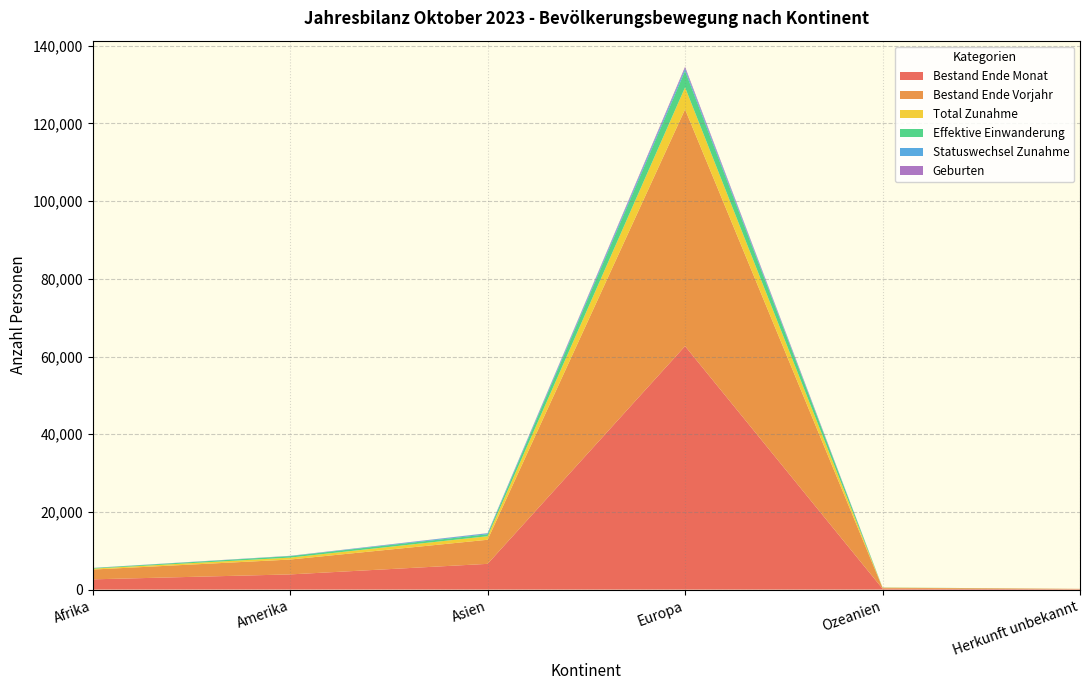

Reading left to right, what are all the values shown in this chart?

Bestand Ende Monat: 2638	3909	6625	62679	241	93
Bestand Ende Vorjahr: 2517	3828	6202	60955	231	89
Total Zunahme: 241	499	910	5651	45	4
Effektive Einwanderung: 148	383	512	4243	33	1
Statuswechsel Zunahme: 19	54	237	595	3	1
Geburten: 23	25	48	452	0	1